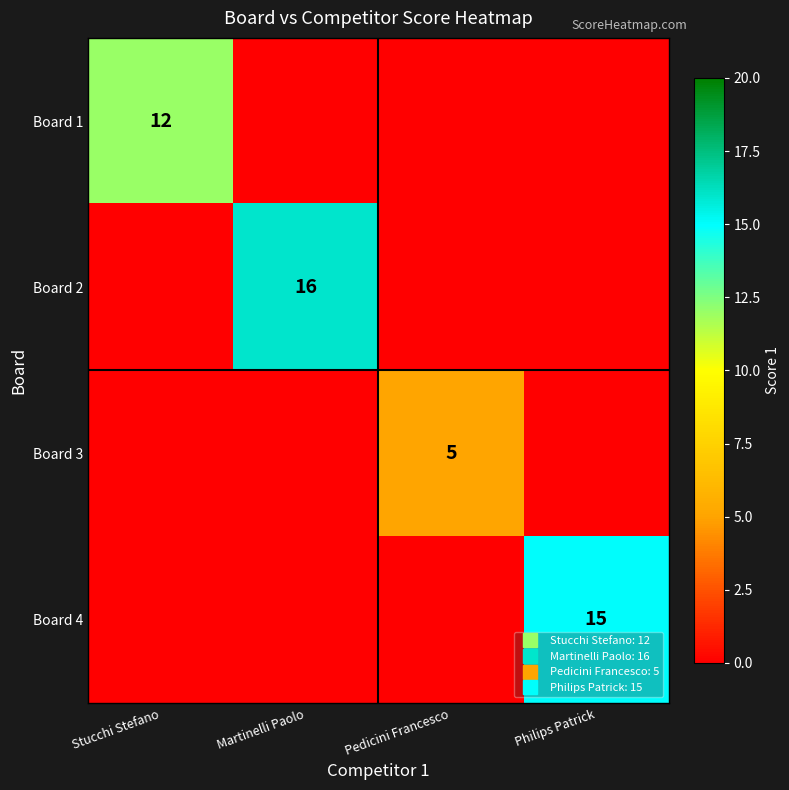

How many values in Board 2 are above zero?

1